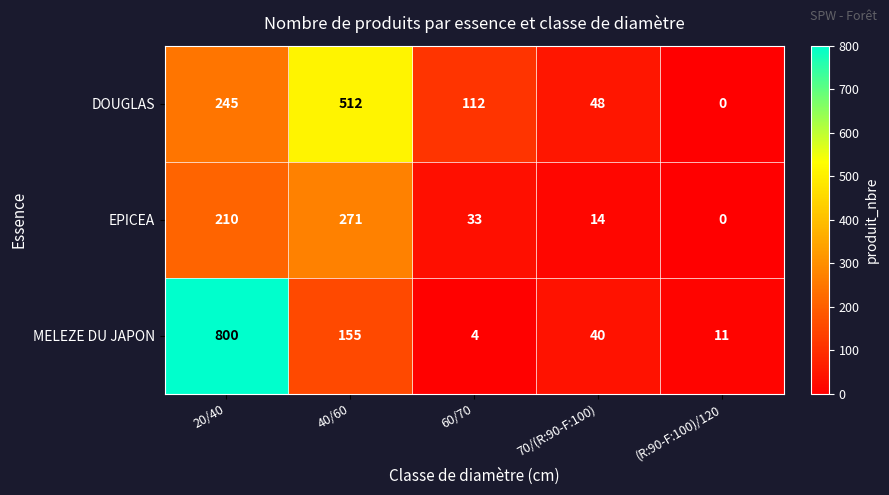

Which series has the largest total across all categories?

MELEZE DU JAPON